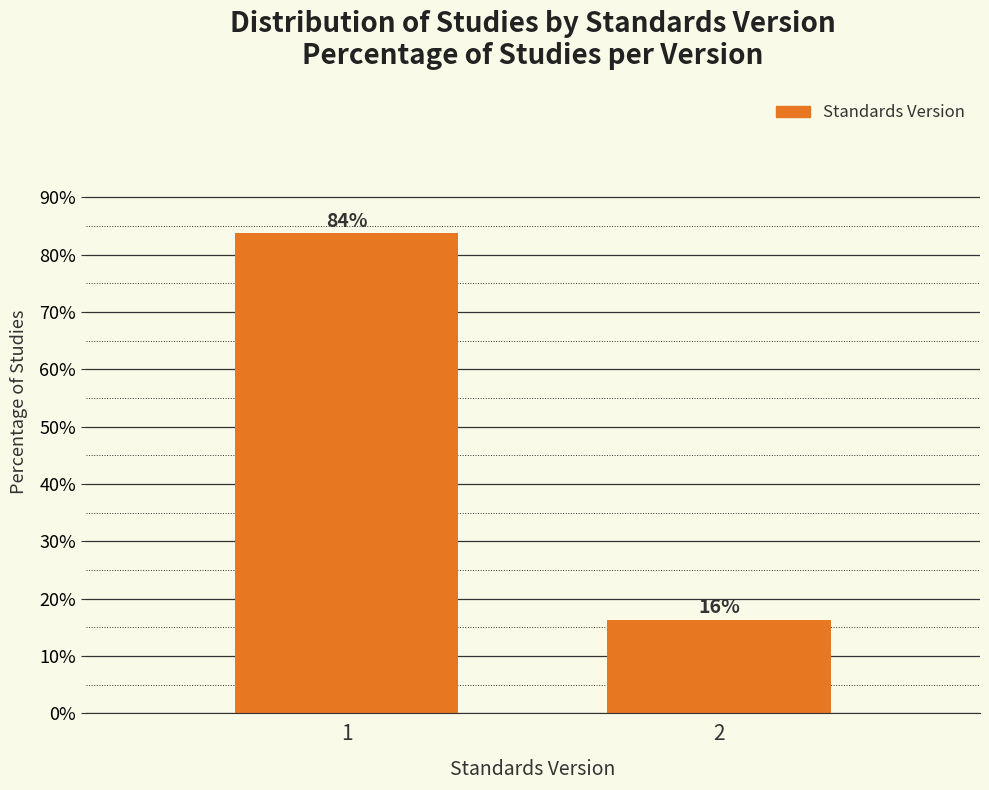

The value at 2 is 16.3. True or false?

True